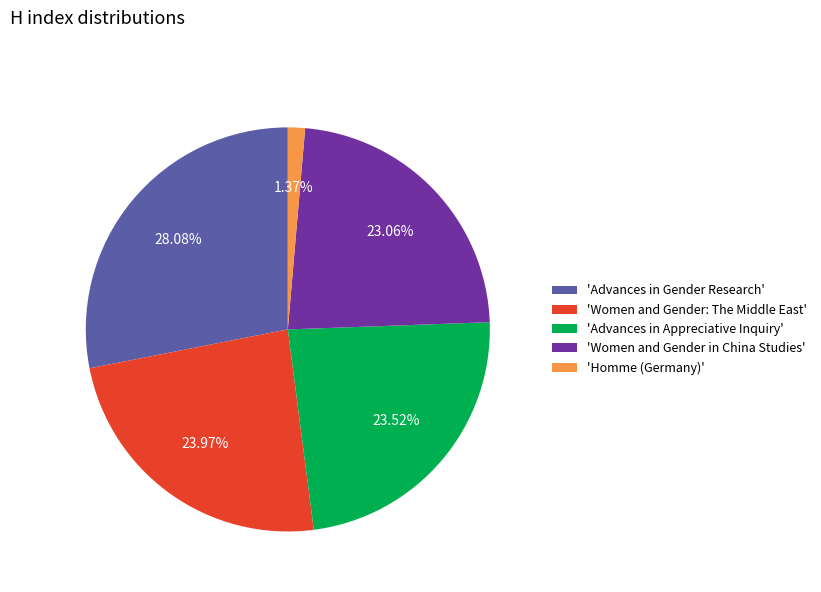

Is 'Advances in Gender Research' the majority of the pie?

No